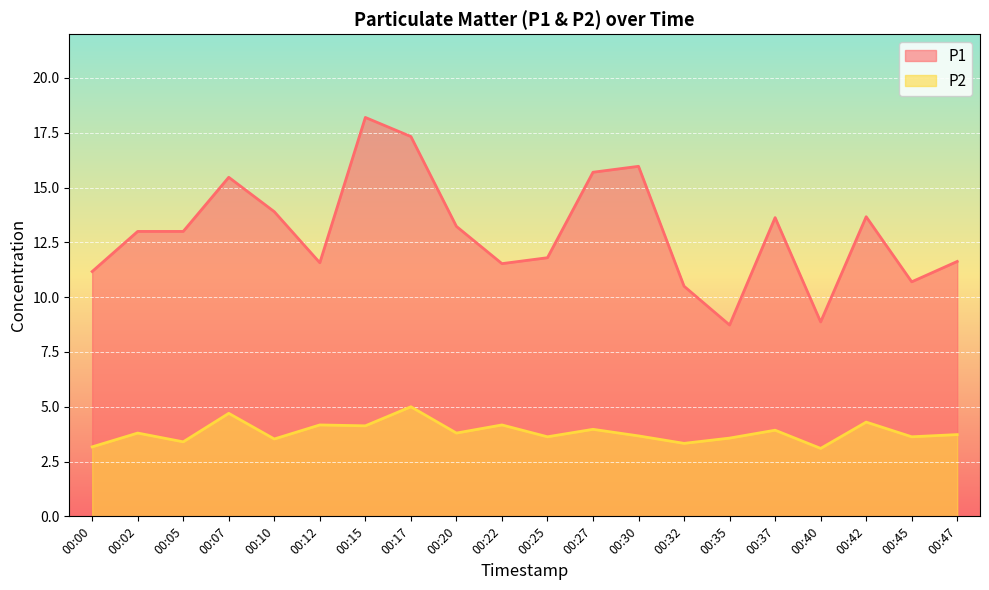

The value of P1 at 00:32 is 10.5. True or false?

True